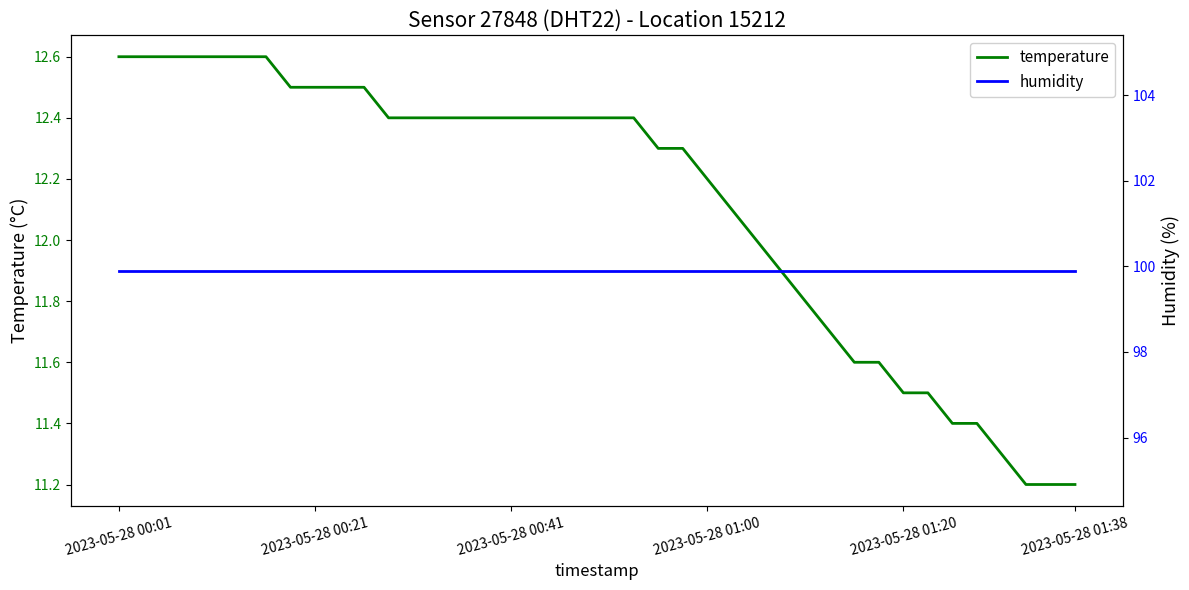

True or false: humidity and temperature cross at least once.

False